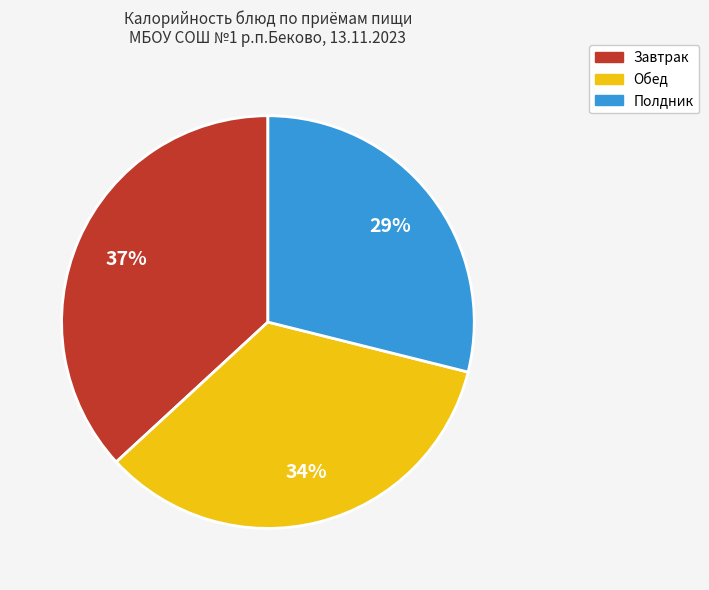

How many segments does this pie chart have?

3